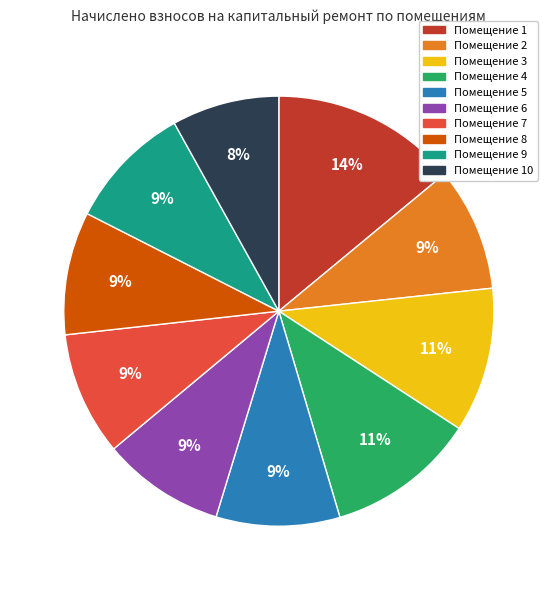

Is there a majority slice in this chart?

No